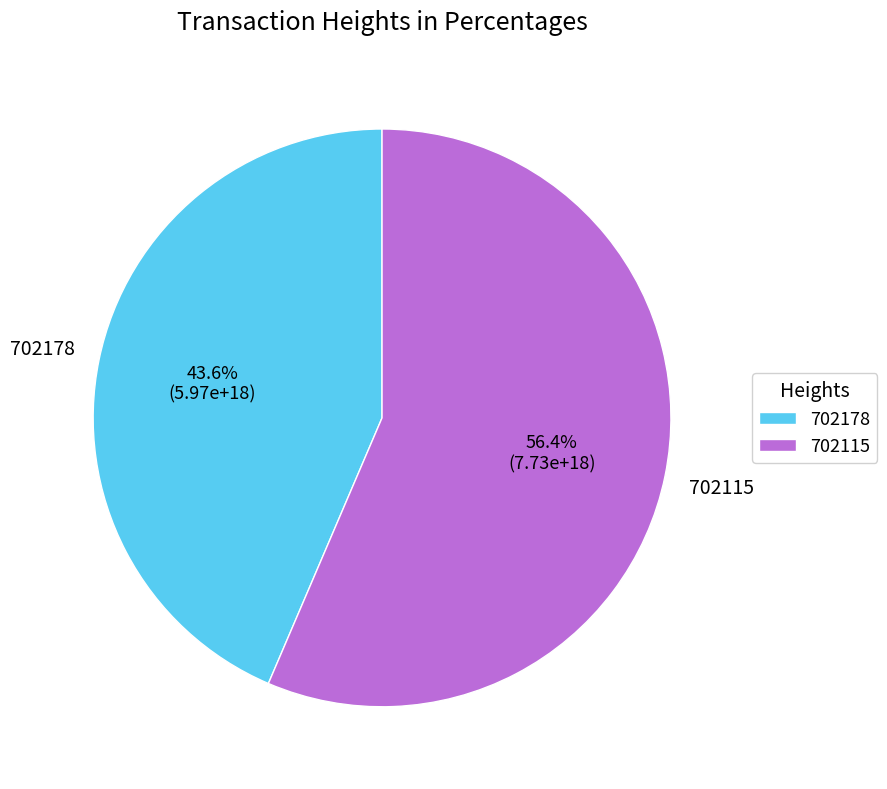

To the nearest percent, what portion does 702178 represent?

44%